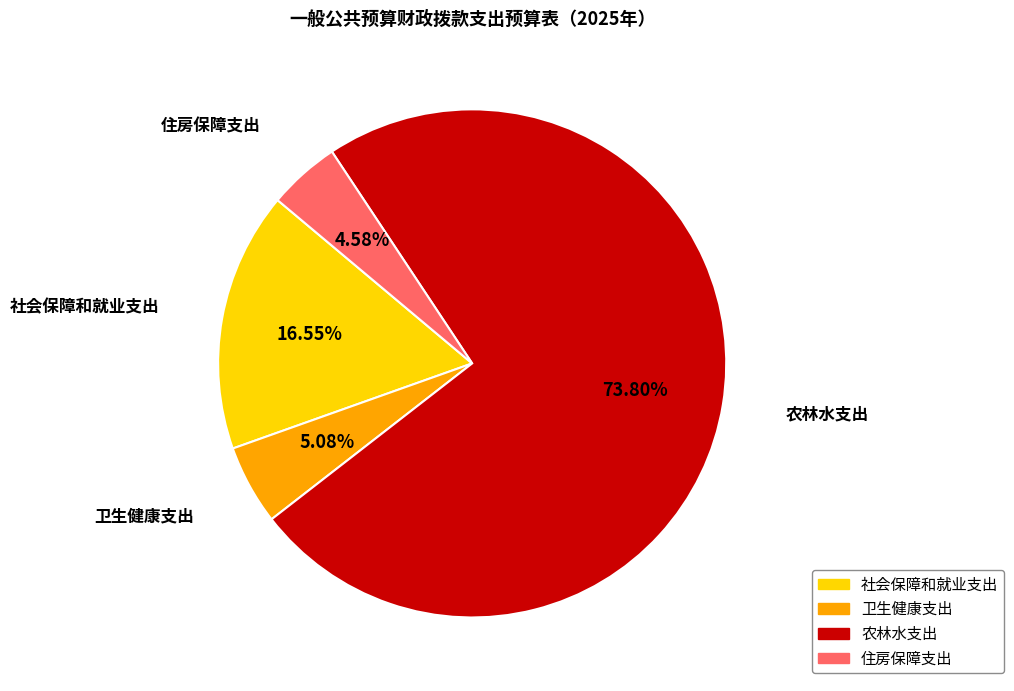

Does any single category account for the majority?

Yes